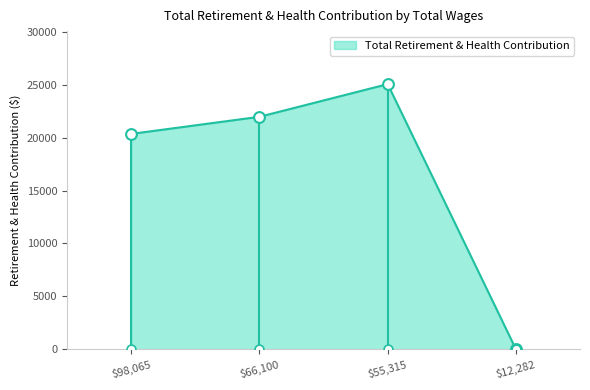

What is the change in value from 55315.0 to 12282.0?

-25071